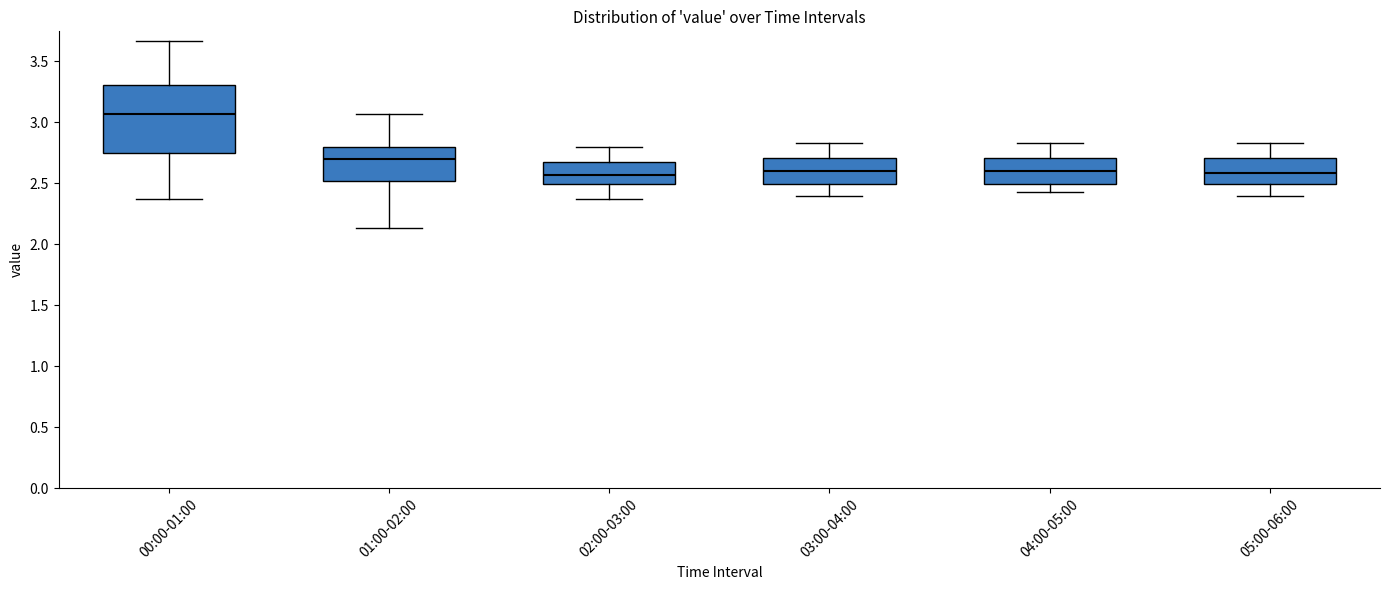

Comparing the boxes themselves (not the whiskers), which one is the tallest?

00:00-01:00